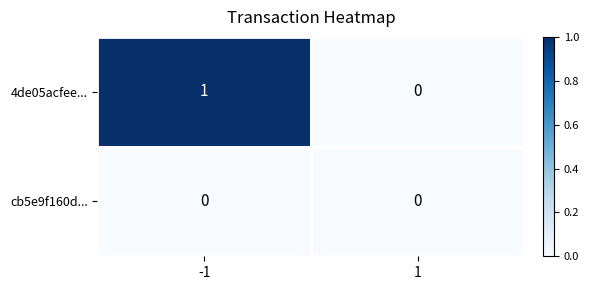

Reading left to right, list all the values displayed in this chart.

4de05acfee...: -1=1	1=0
cb5e9f160d...: -1=0	1=0